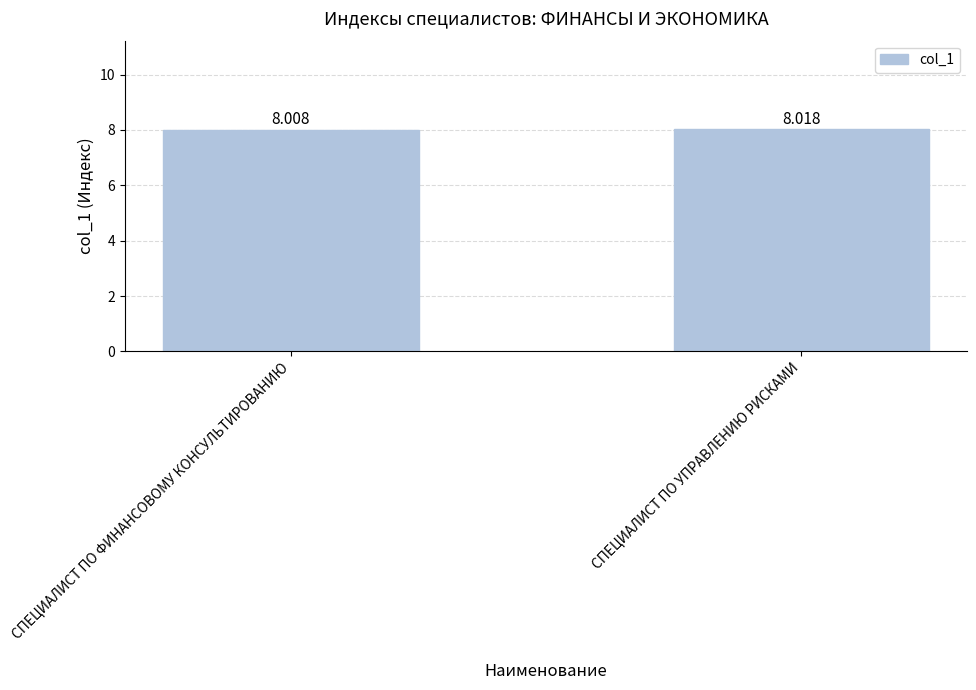

How many values are between 8 and 9?

2